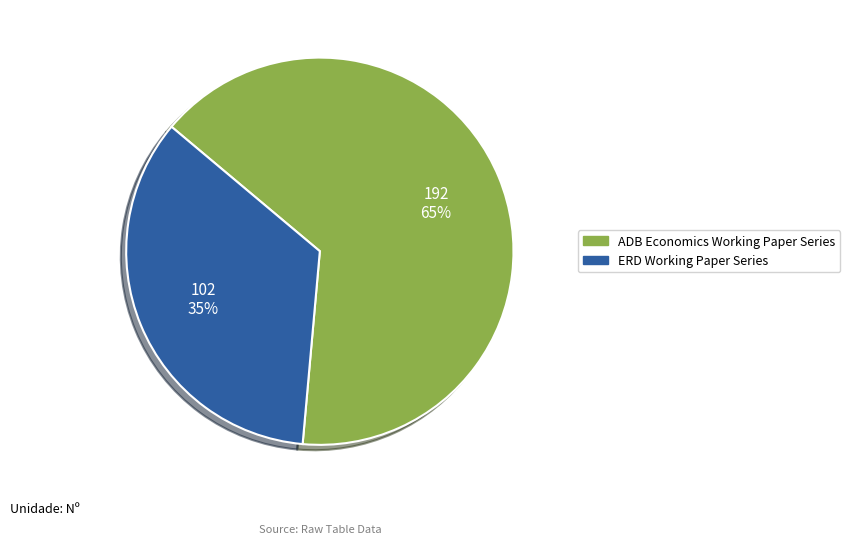

Is it true that ERD Working Paper Series is 35% of the pie?

True